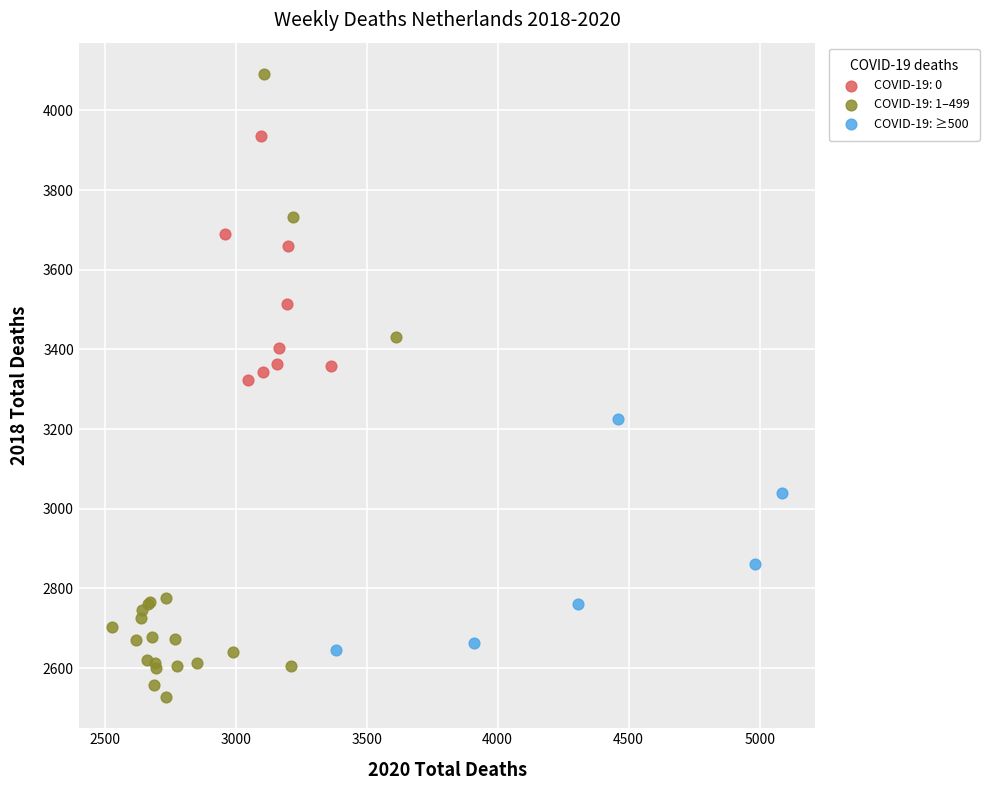

Which series reaches the minimum Y coordinate?

COVID-19: 1–499